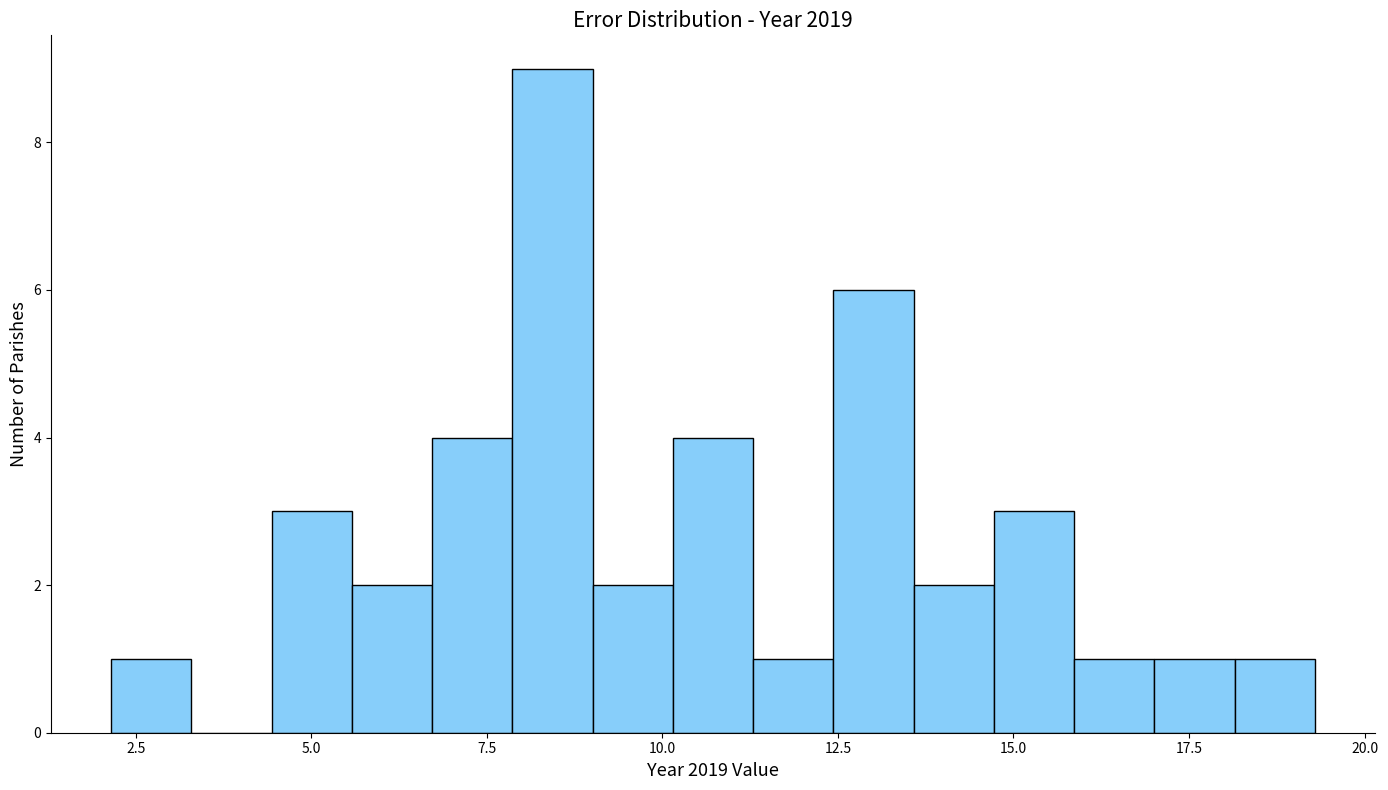

Around what value on the x-axis is the tallest bar? Give the approximate position of its centre, as read against the axis.

8.5